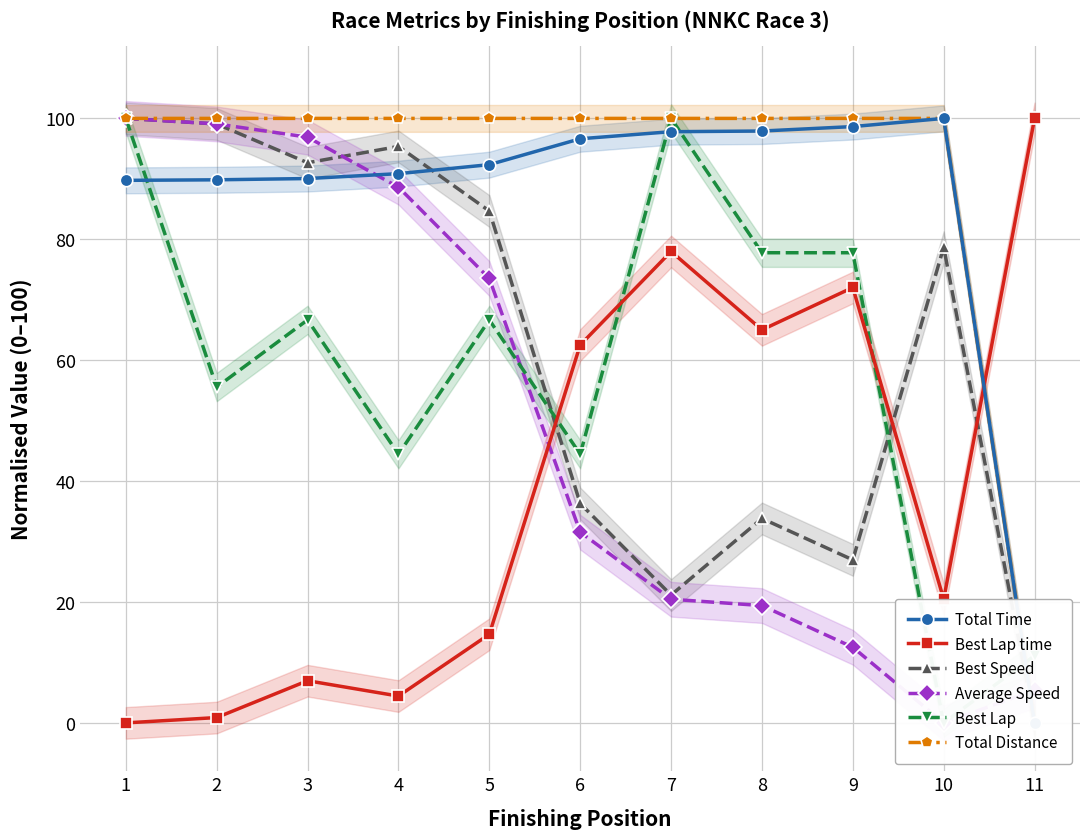

Which category has the lowest value across all series?

11